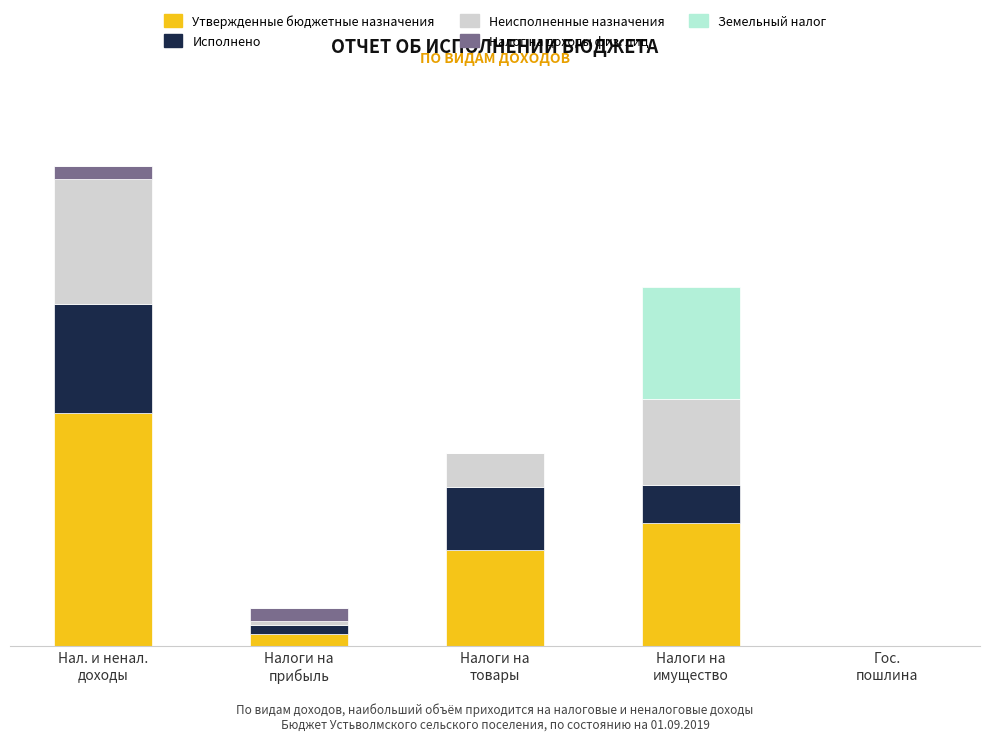

At which category is the sum across all series the highest?

Нал. и ненал.
доходы